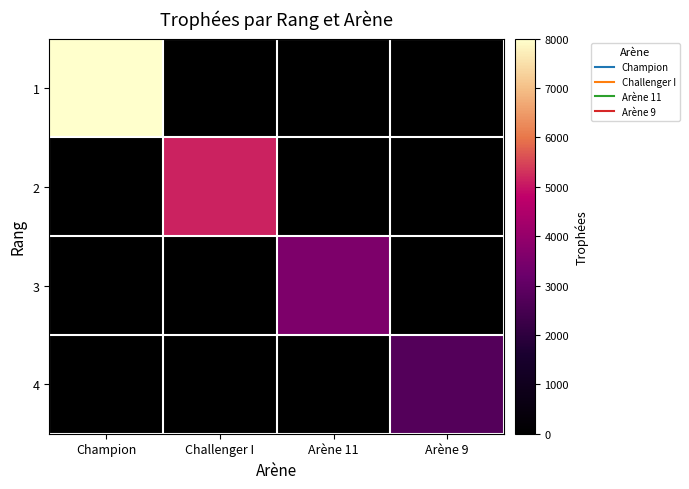

At Arène 9, list the series in order from smallest to largest.

1, 2, 3, 4